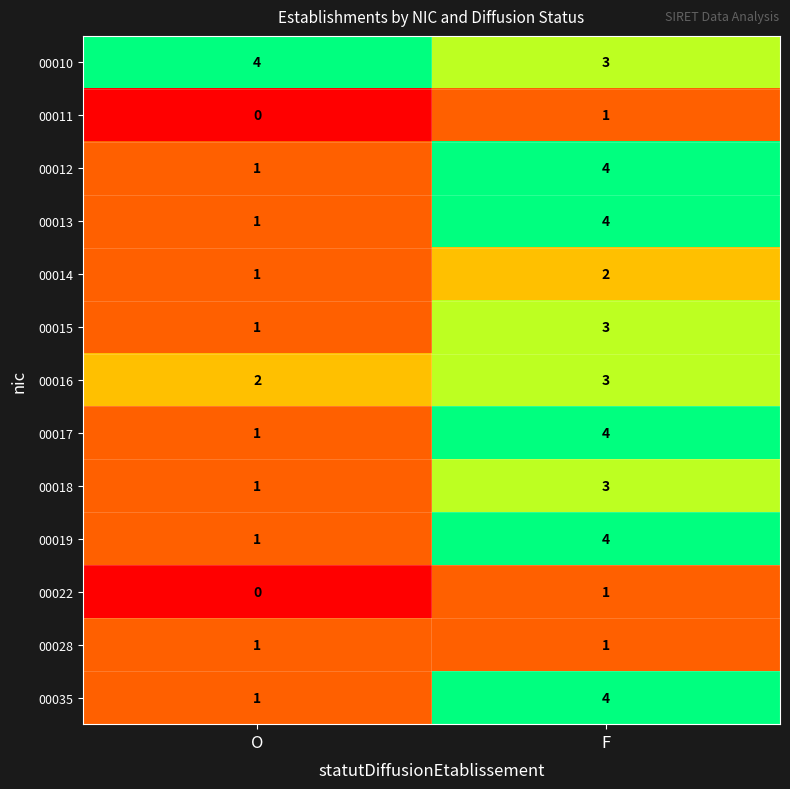

What is the difference between the maximum and minimum values in the 00017 series?

3